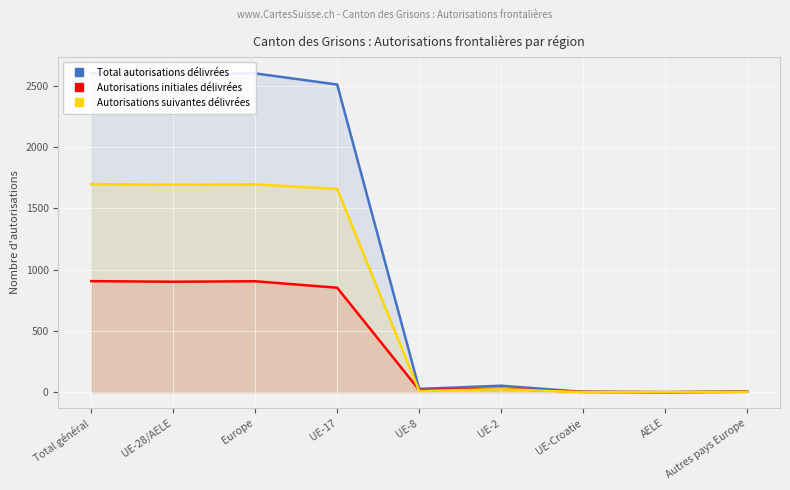

At which category is the sum across all series the highest?

Total général